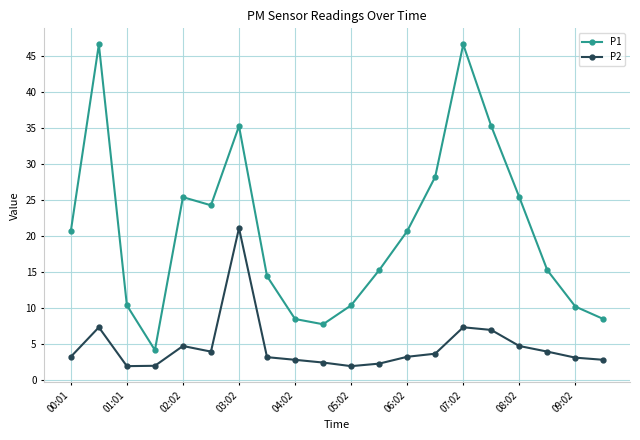

True or false: P1 and P2 cross at least once.

False